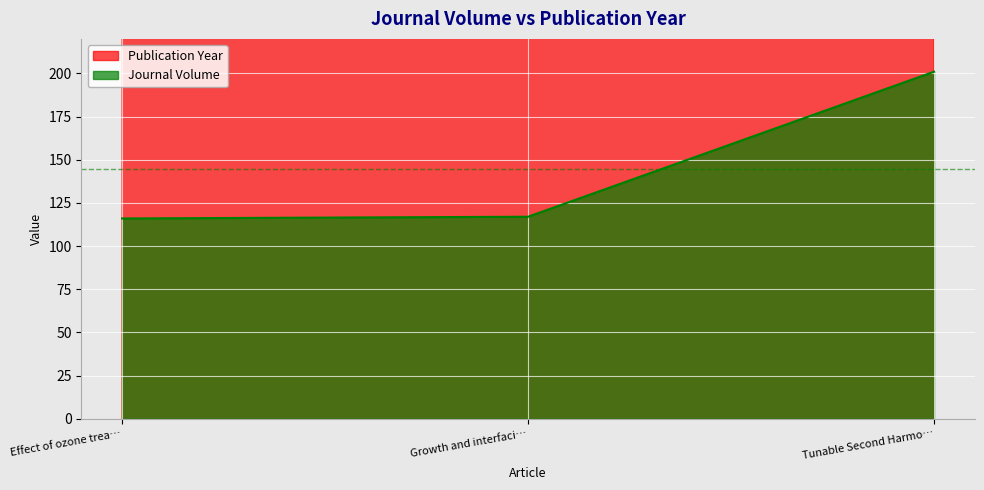

Is it true that Journal Volume equals 41 at Growth and interfaci…?

False